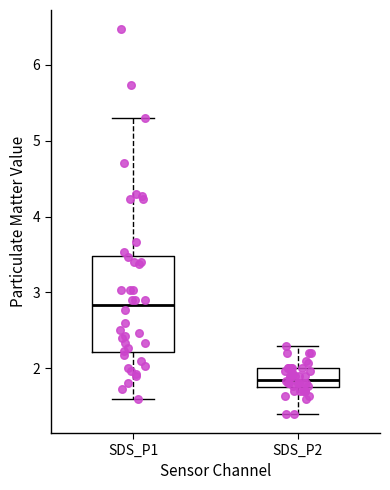

Reading left to right, read every box against the y-axis: the position of its median line, the range the box covers, and the ends of its whiskers. The values are not printed on the chart, so give them approximately, as read against the axis.

SDS_P1: median 2.8, box 2.2 to 3.5, whiskers 1.6 to 5.3
SDS_P2: median 1.9, box 1.8 to 2.0, whiskers 1.4 to 2.3